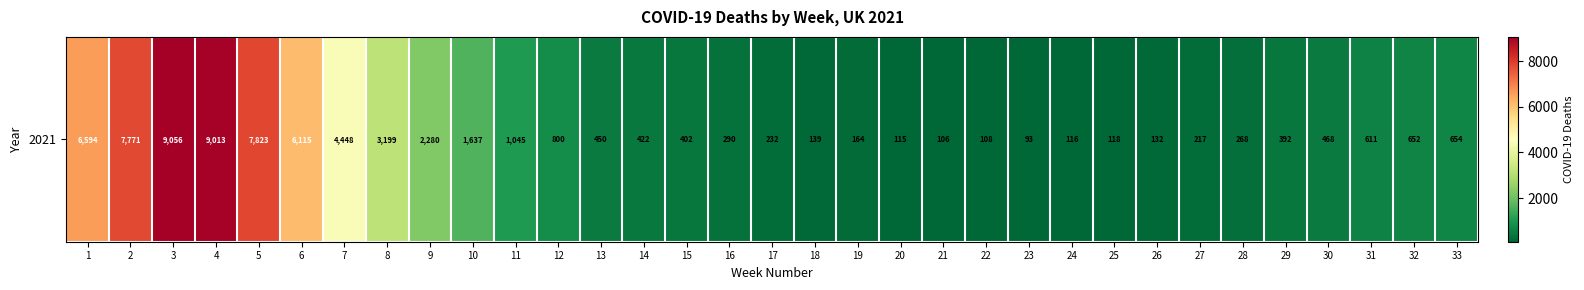

What is the difference between the second highest and second lowest values?

8907